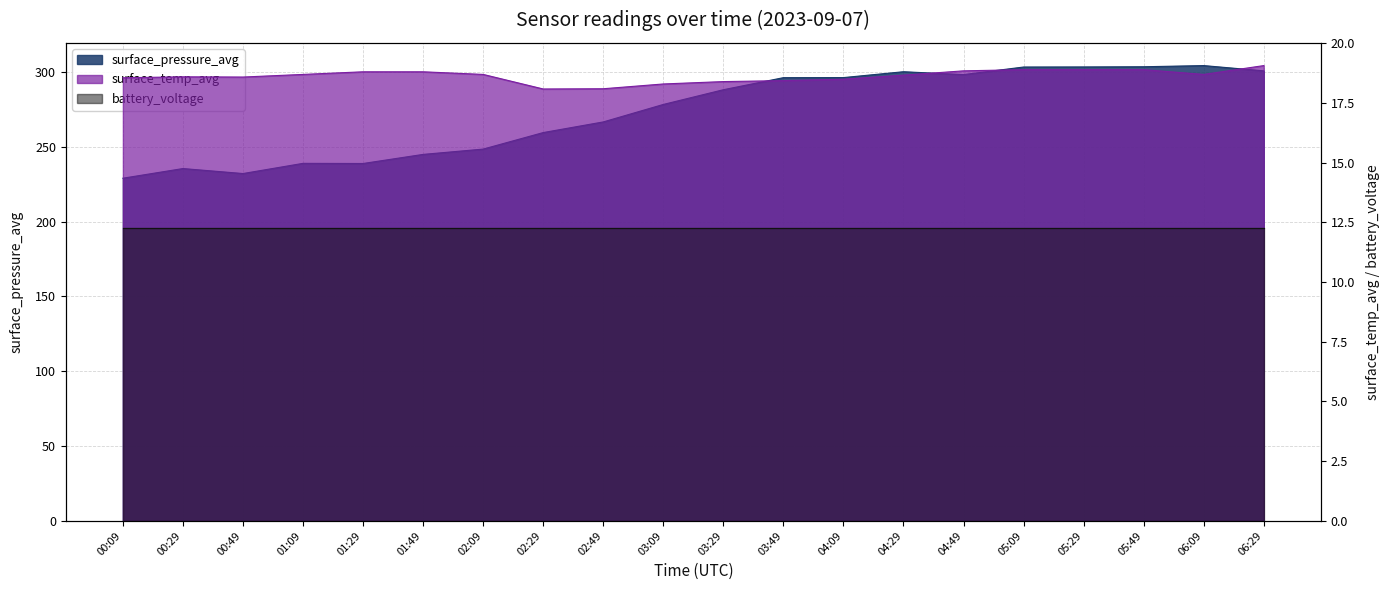

True or false: surface_pressure_avg has more than 1 interior local peaks.

True